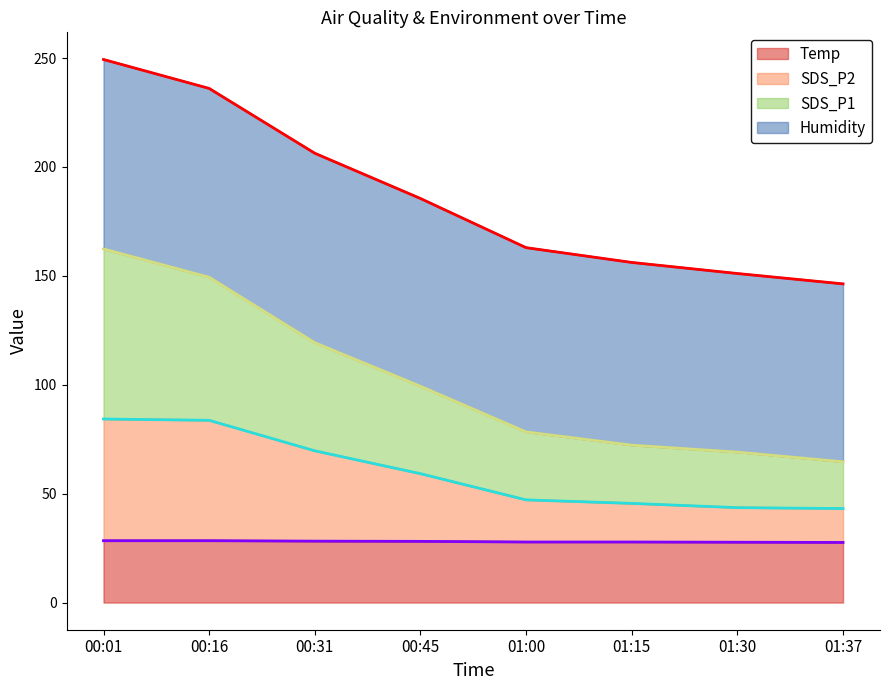

True or false: SDS_P2 and SDS_P1 cross at least once.

False